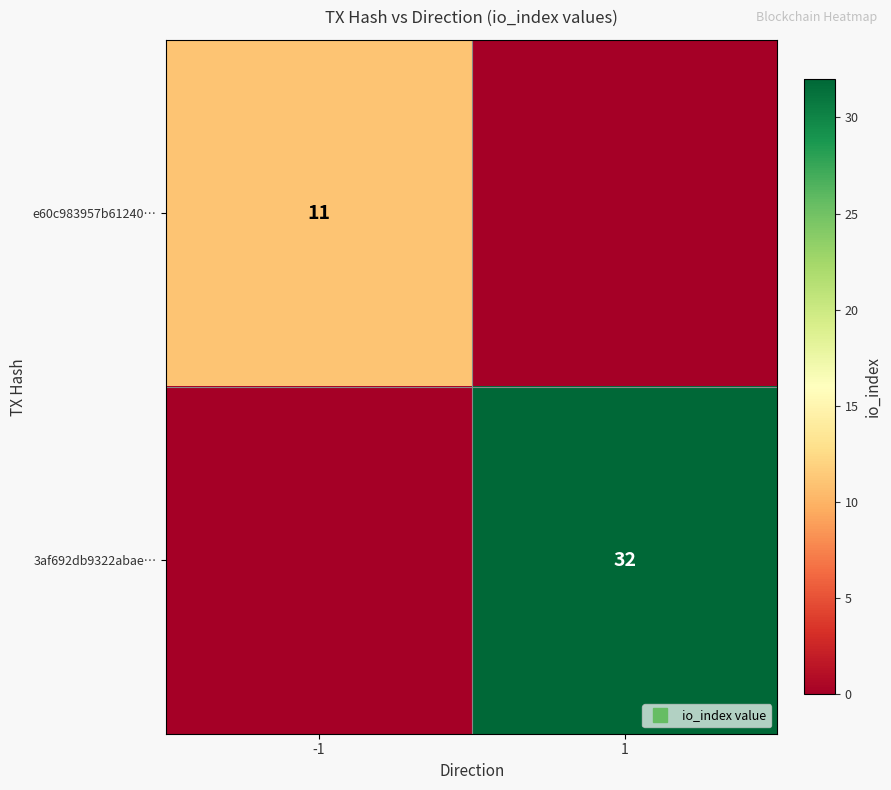

True or false: 3af692db9322abae… has a value of 55 at 1.

False